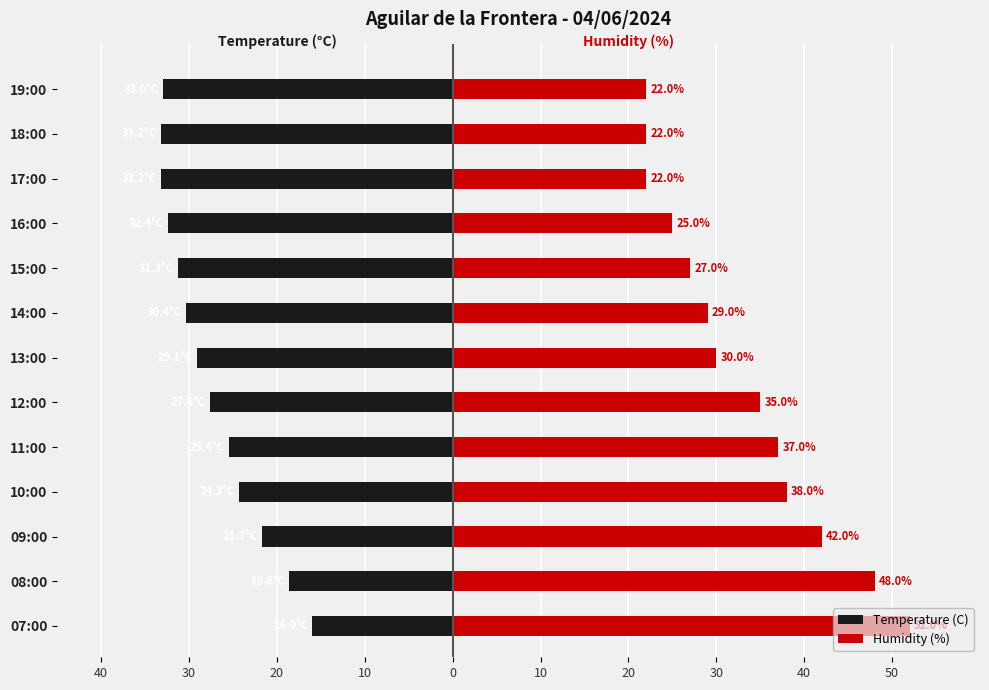

Rank the series by their average value, from highest to lowest.

Humidity (%), Temperature (C)